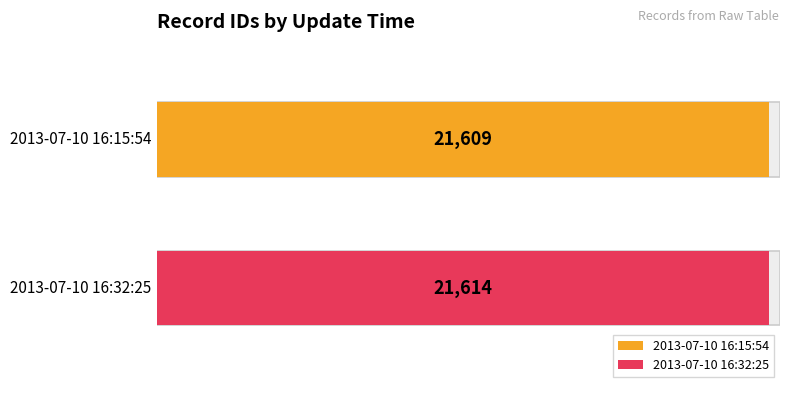

The chart shows a value of 38869 at 2013-07-10 16:32:25. True or false?

False